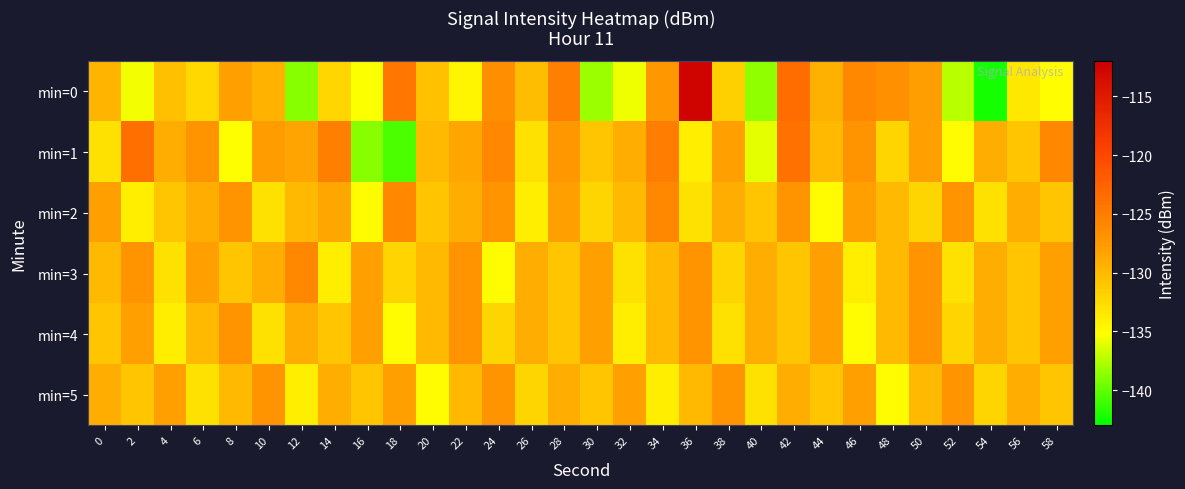

Which category has the lowest value across all series?

54